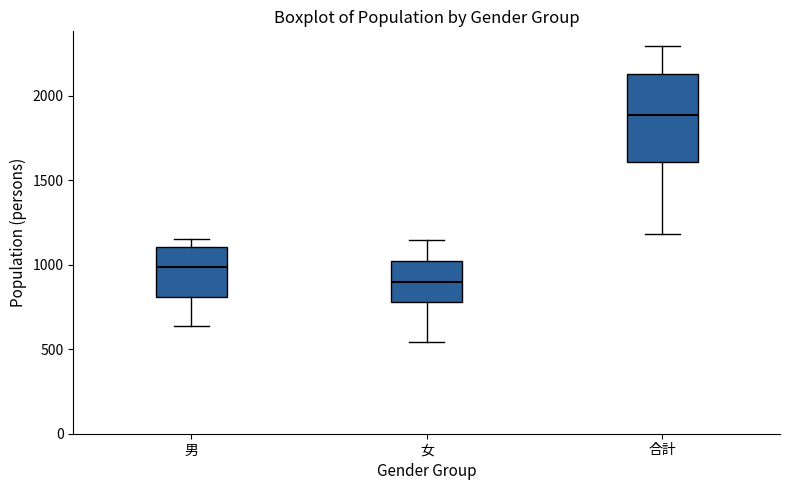

Where is the upper edge of the box for 合計 on the y-axis? The values are not printed on the chart, so give them approximately, as read against the axis.

2150